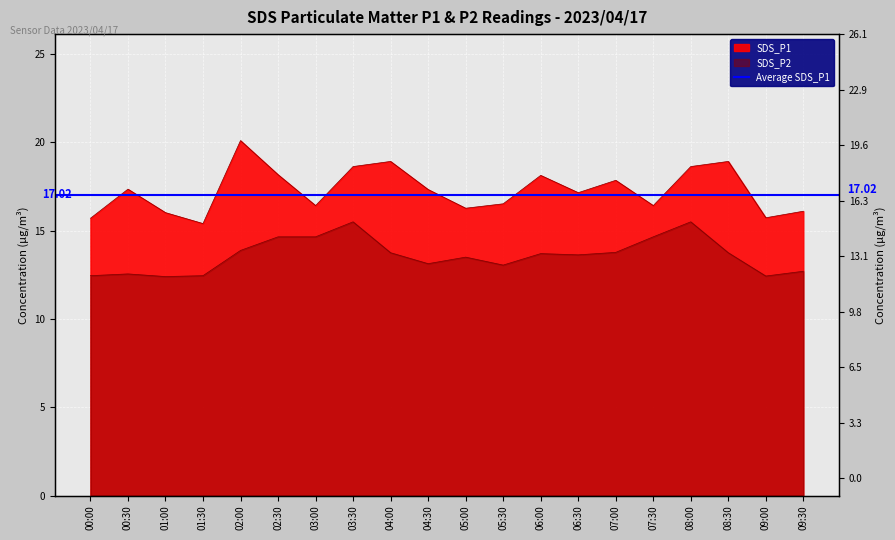

What is the maximum value shown in the chart?

20.1